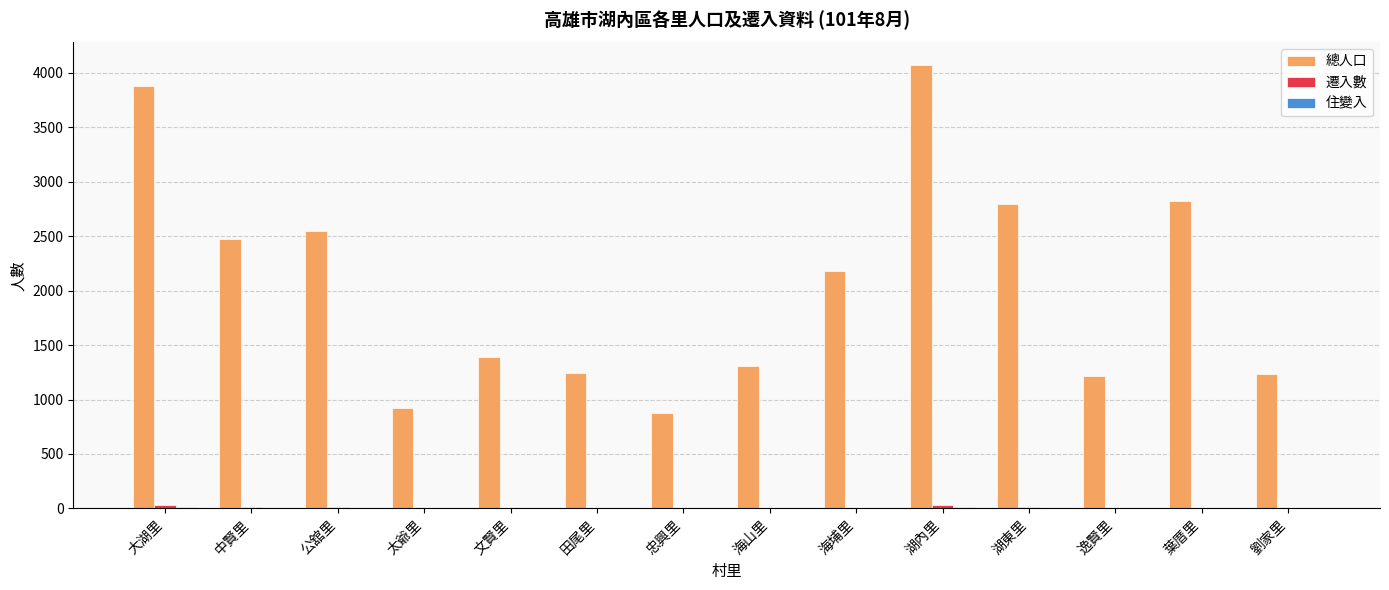

Which series has the largest total across all categories?

總人口